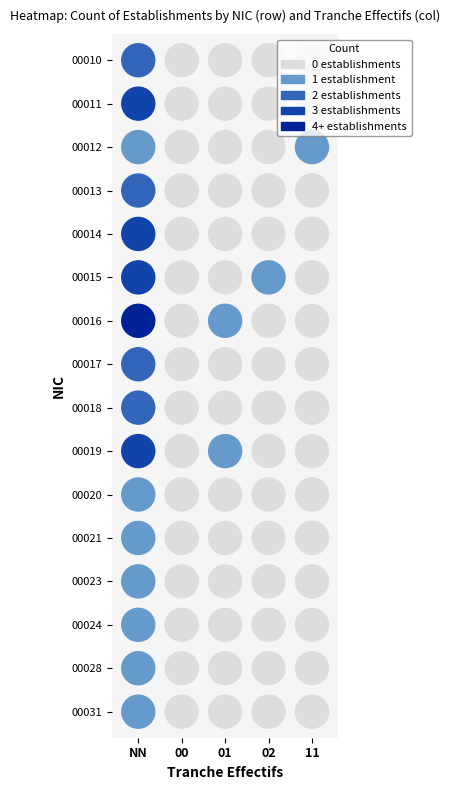

Reading left to right, what are all the values shown in this chart?

00015: NN=3	02=1	01=0	11=0	00=0
00019: NN=3	02=0	01=1	11=0	00=0
00023: NN=1	02=0	01=0	11=0	00=0
00031: NN=1	02=0	01=0	11=0	00=0
00010: NN=2	02=0	01=0	11=0	00=0
00011: NN=3	02=0	01=0	11=0	00=0
00012: NN=1	02=0	01=0	11=1	00=0
00013: NN=2	02=0	01=0	11=0	00=0
00014: NN=3	02=0	01=0	11=0	00=0
00016: NN=4	02=0	01=1	11=0	00=0
00017: NN=2	02=0	01=0	11=0	00=0
00018: NN=2	02=0	01=0	11=0	00=0
00020: NN=1	02=0	01=0	11=0	00=0
00021: NN=1	02=0	01=0	11=0	00=0
00024: NN=1	02=0	01=0	11=0	00=0
00028: NN=1	02=0	01=0	11=0	00=0